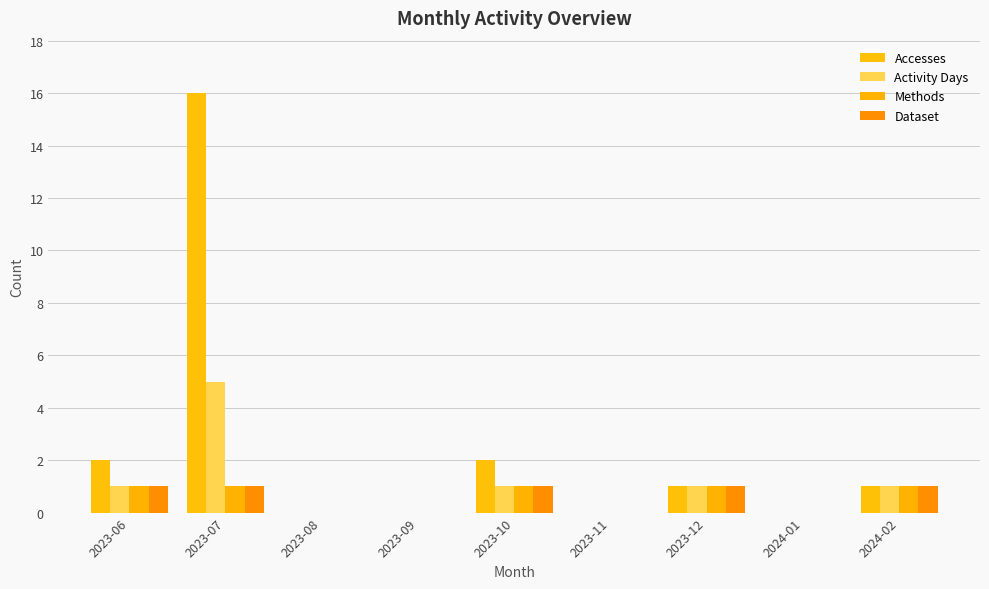

Rank the categories by Activity Days value from lowest to highest.

2023-08, 2023-09, 2023-11, 2024-01, 2023-06, 2023-10, 2023-12, 2024-02, 2023-07